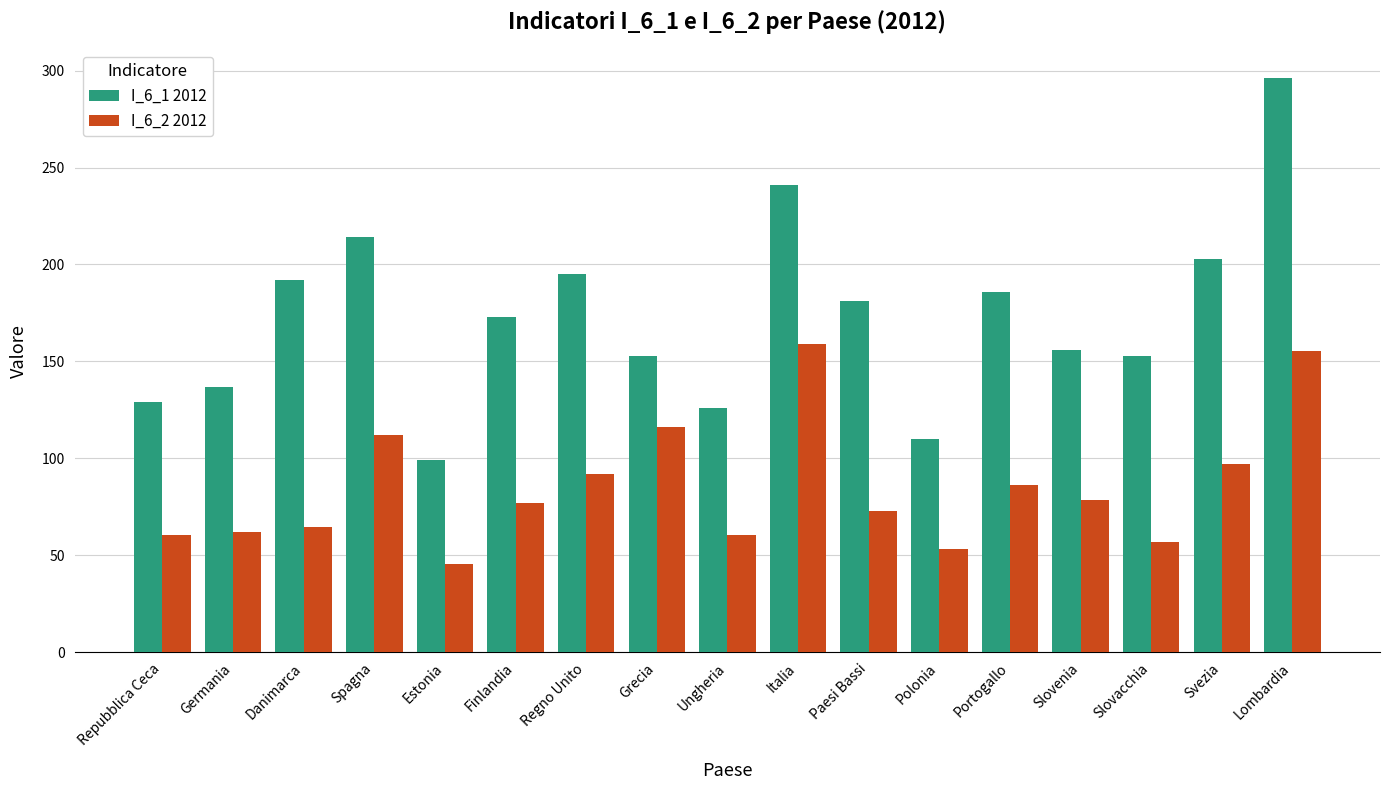

What is the minimum value for I_6_2 2012?

45.5